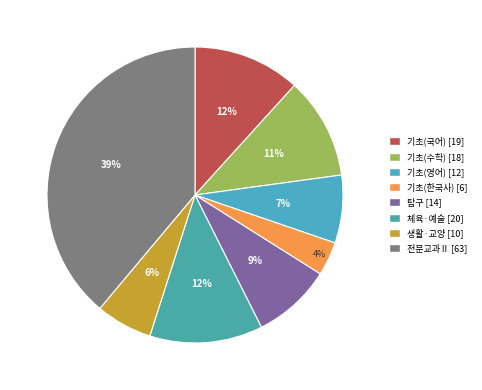

How many slices are in this pie chart?

8